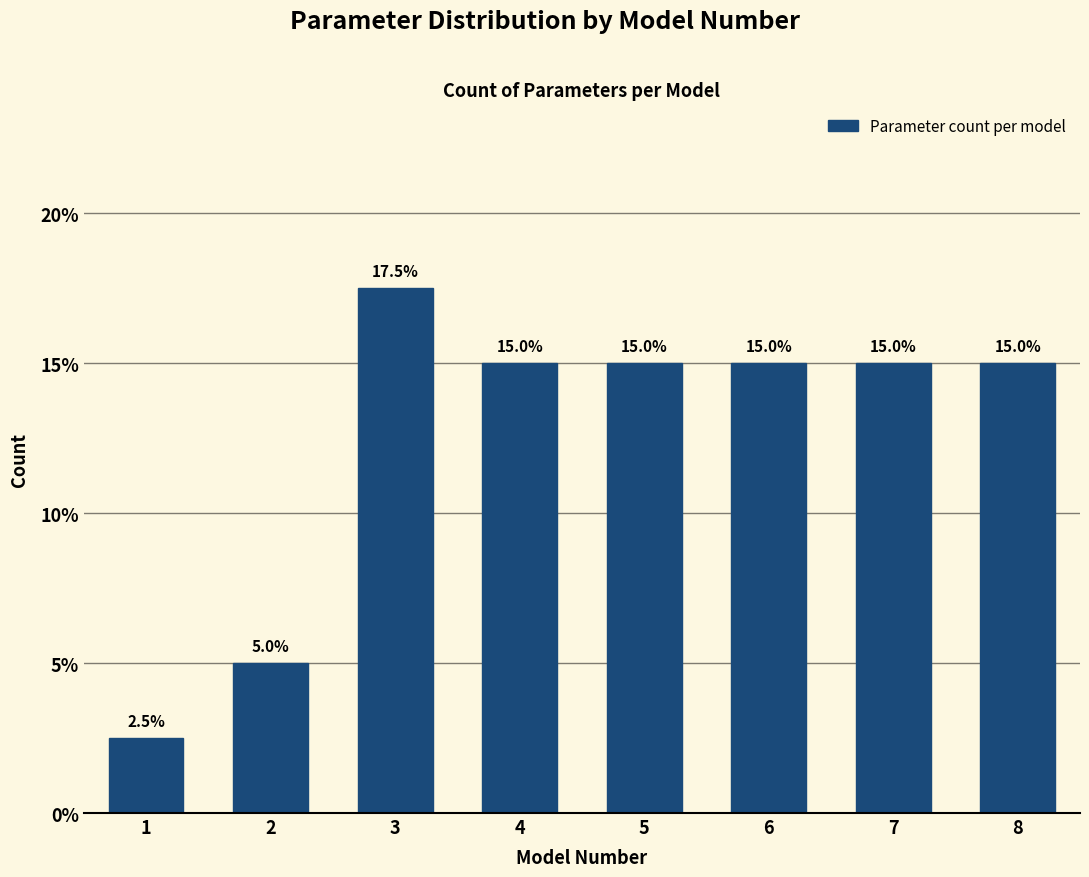

Reading left to right, what are all the values shown in this chart?

1=2.5	2=5.0	3=17.5	4=15.0	5=15.0	6=15.0	7=15.0	8=15.0